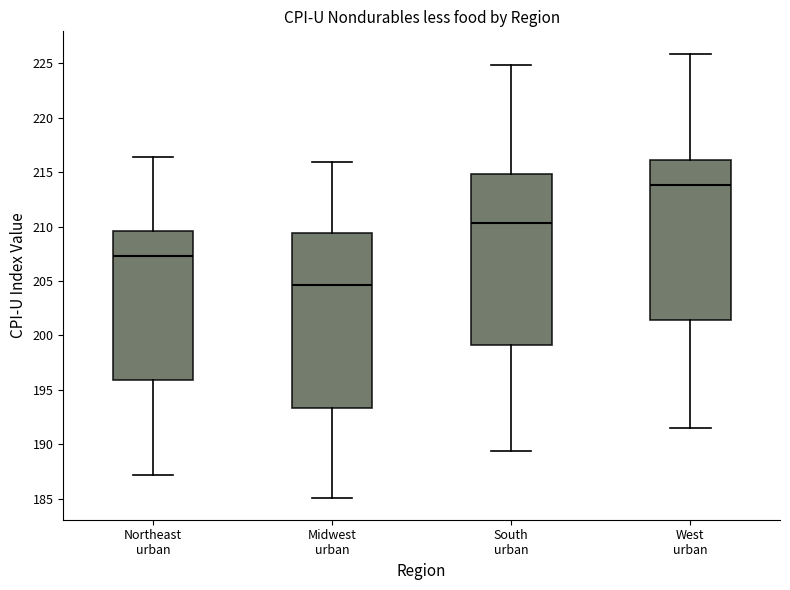

Reading left to right, transcribe this box plot: for each box, give where its median line is, the range the box spans, and where its two whiskers end, as read against the y-axis. The values are not printed on the chart, so give them approximately, as read against the axis.

Northeast urban: median 207.5, box 196.0 to 209.5, whiskers 187.0 to 216.5
Midwest urban: median 204.5, box 193.5 to 209.5, whiskers 185.0 to 216.0
South urban: median 210.5, box 199.0 to 215.0, whiskers 189.5 to 225.0
West urban: median 214.0, box 201.5 to 216.0, whiskers 191.5 to 226.0